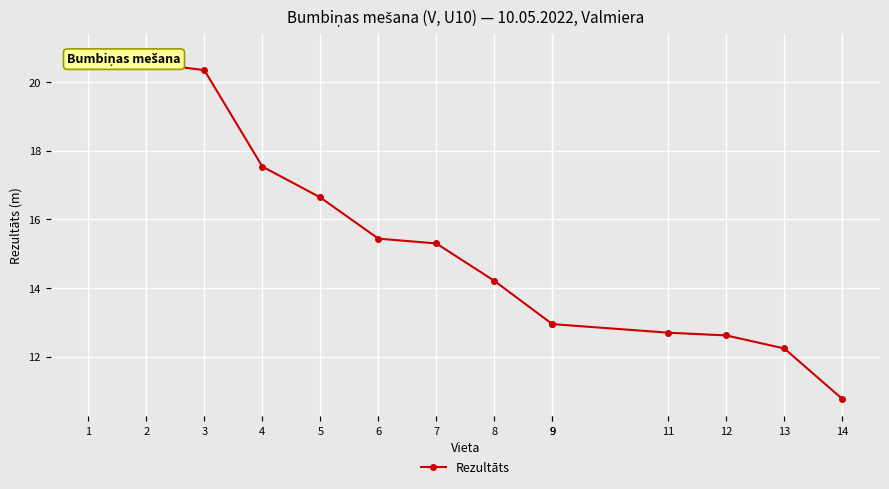

What is the sum of the values at 3 and 1?

41.3